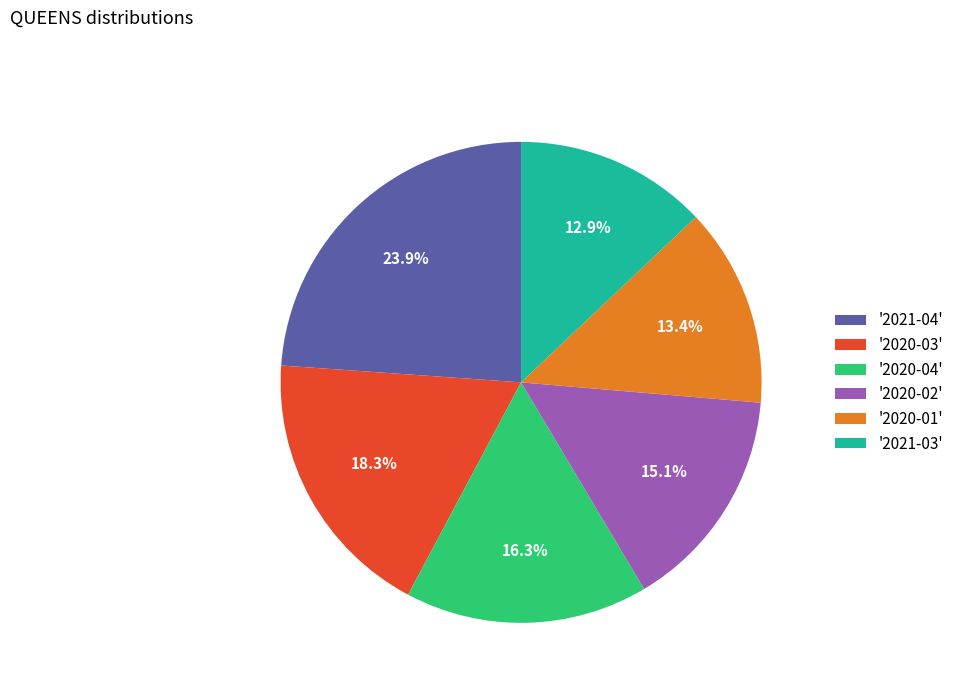

Which category has the biggest portion of the pie?

'2021-04'